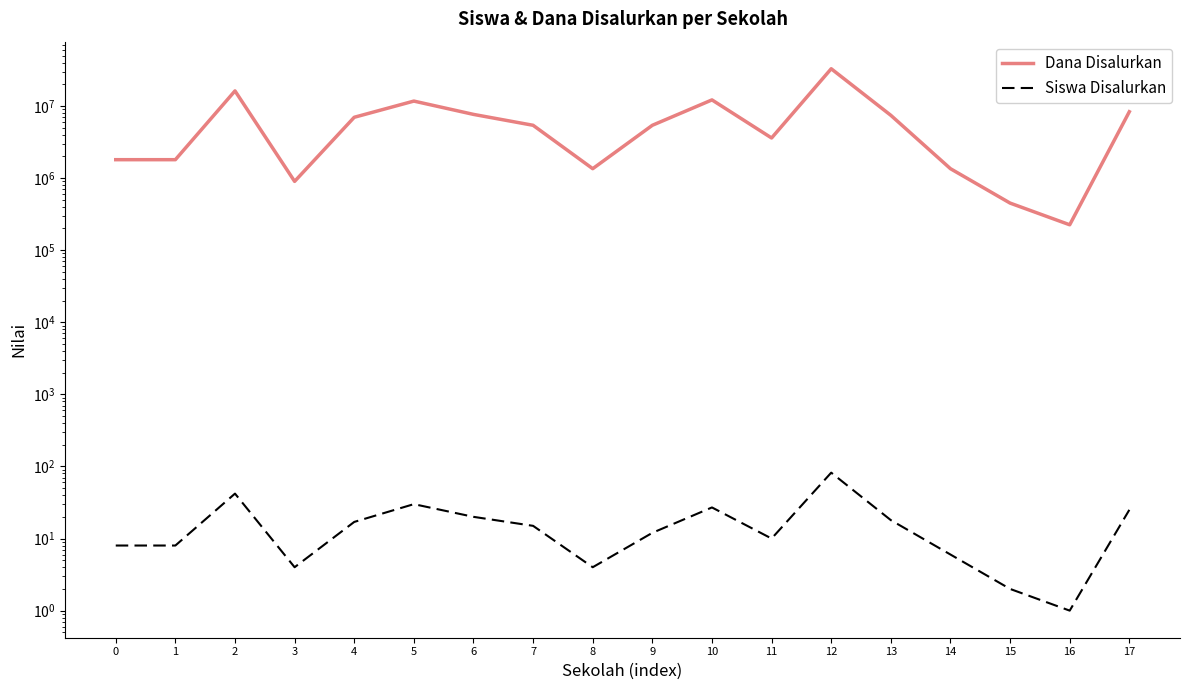

What is the smallest value displayed?

1